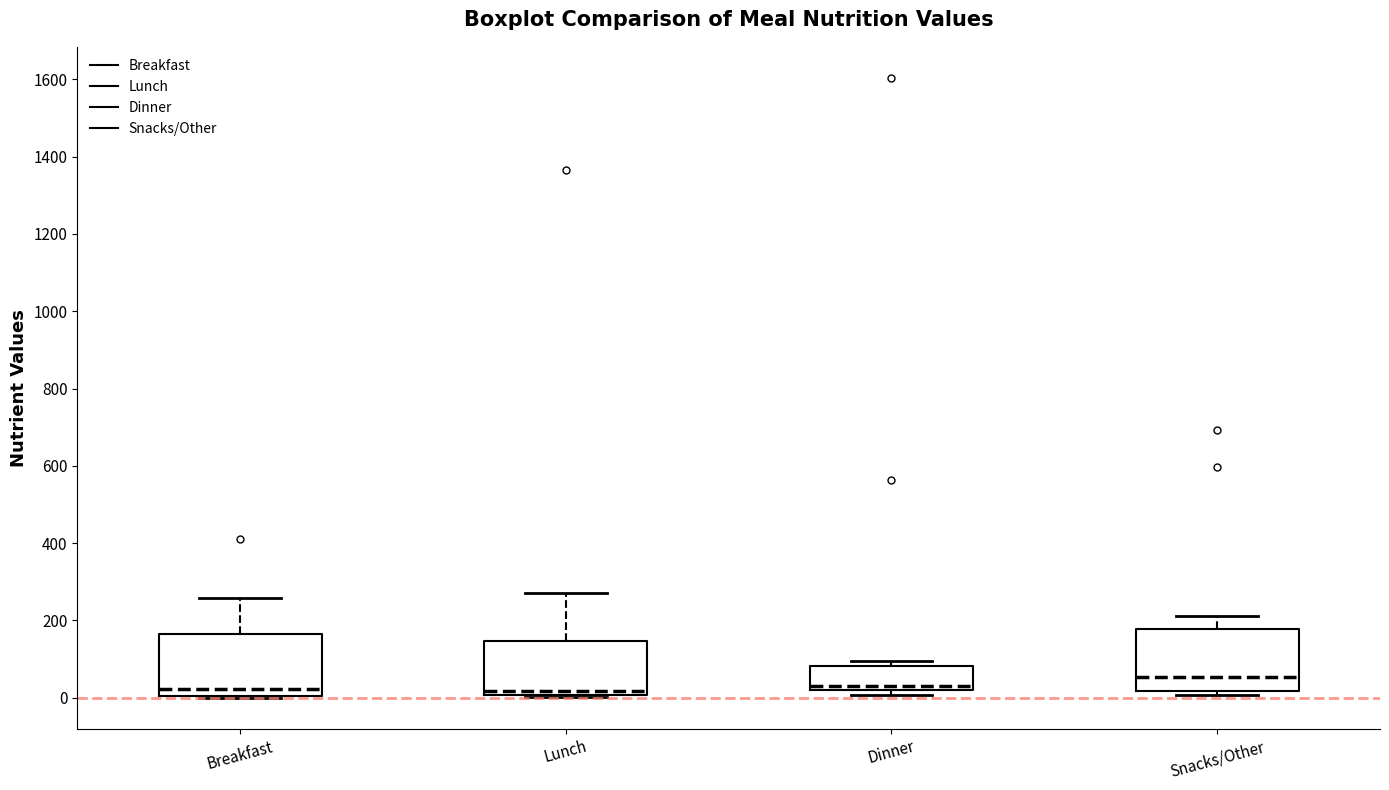

Reading left to right, transcribe this box plot: for each box, give where its median line is, the range the box spans, and where its two whiskers end, as read against the y-axis. The values are not printed on the chart, so give them approximately, as read against the axis.

Breakfast: median 20, box 0 to 160, whiskers 0 to 260
Lunch: median 20, box 0 to 140, whiskers 0 to 280
Dinner: median 20 (just above the box's lower edge), box 20 to 80, whiskers 0 to 100
Snacks/Other: median 60, box 20 to 180, whiskers 0 to 220